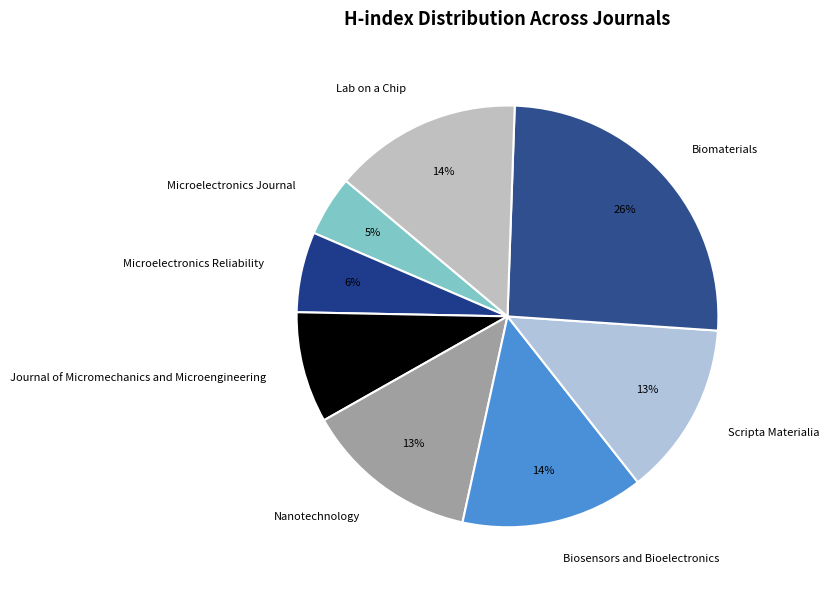

Does Journal of Micromechanics and Microengineering account for over 50% of the chart?

No